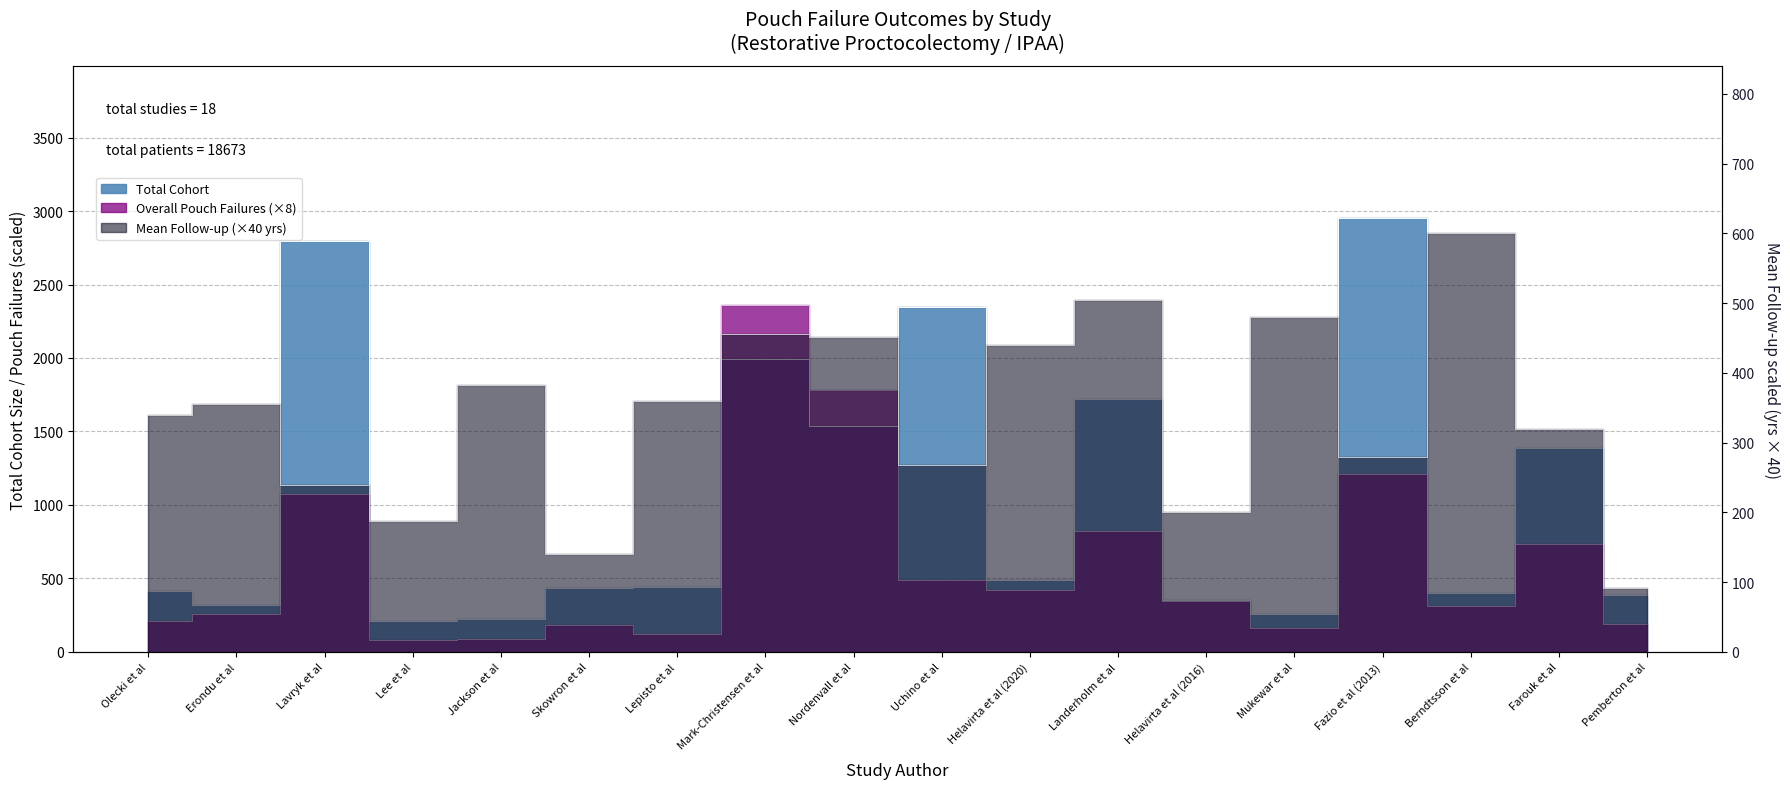

Rank the categories by Mean Follow-up (years) value from highest to lowest.

Berndtsson et al, Landerholm et al, Mukewar et al, Mark-Christensen et al, Nordenvall et al, Helavirta et al (2020), Jackson et al, Lepisto et al, Erondu et al, Olecki et al, Farouk et al, Fazio et al (2013), Uchino et al, Lavryk et al, Helavirta et al (2016), Lee et al, Skowron et al, Pemberton et al